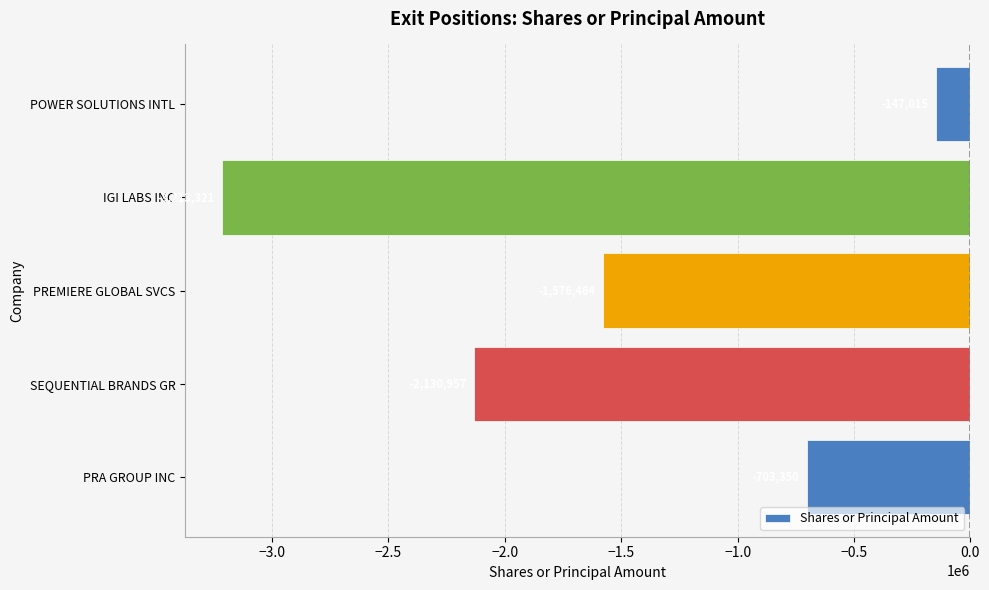

What is the label of the 5th bar from the bottom?

POWER SOLUTIONS INTL